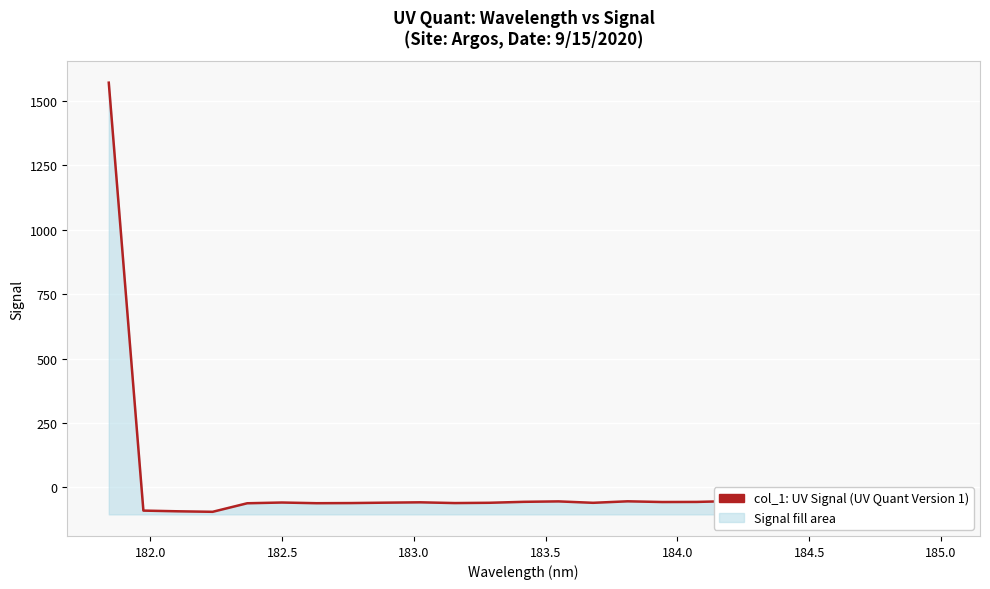

How many lines are shown in the chart?

1